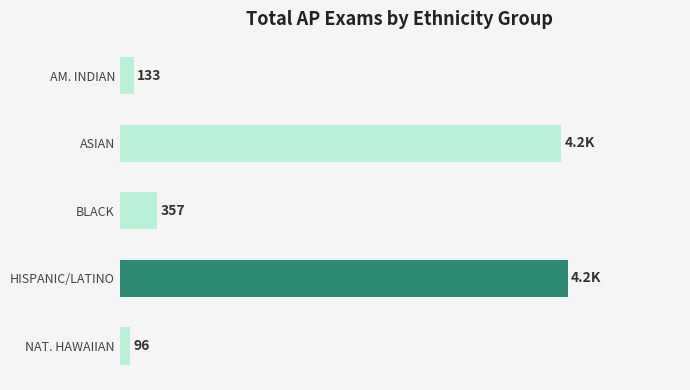

At which label is the value closest to 2172?

BLACK